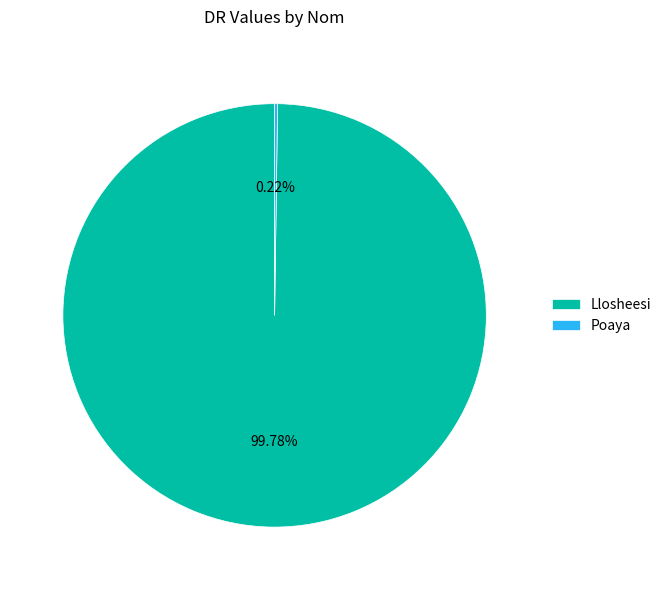

What percentage is NOT represented by Llosheesi?

0.2%